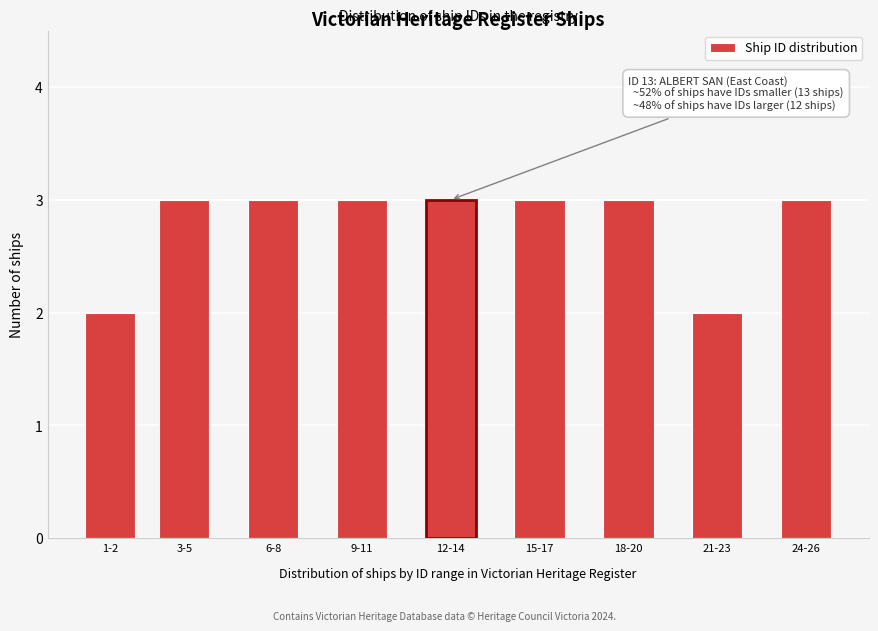

Reading left to right, transcribe all the data shown in this chart.

2	3	3	3	3	3	3	2	3